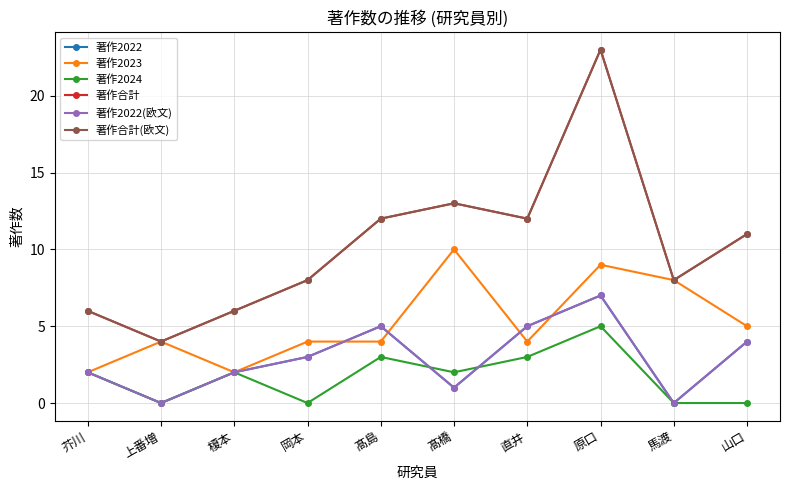

Is this an area chart (filled region under the line)?

No